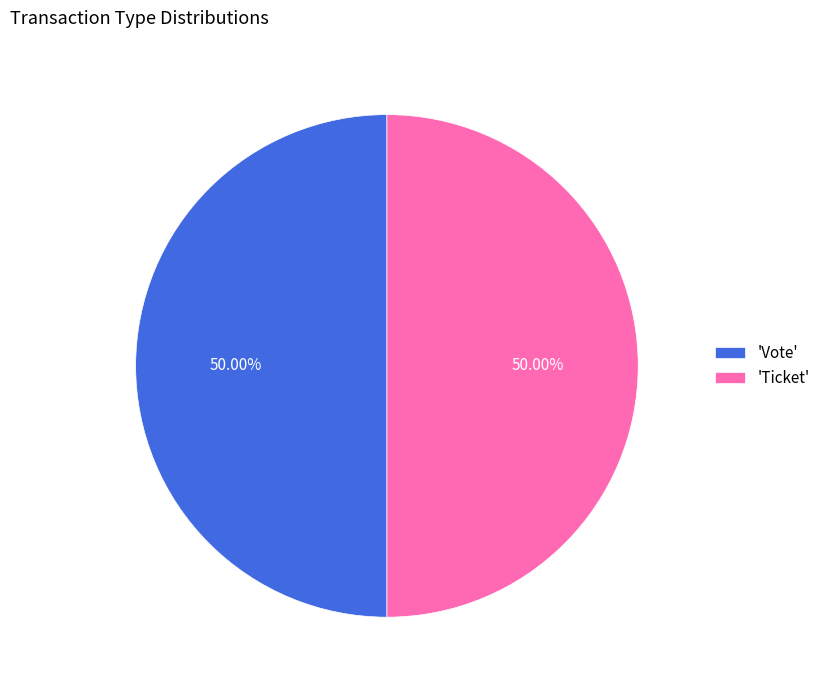

Approximately how many times larger is the value at 'Ticket' compared to 'Vote'?

1.0